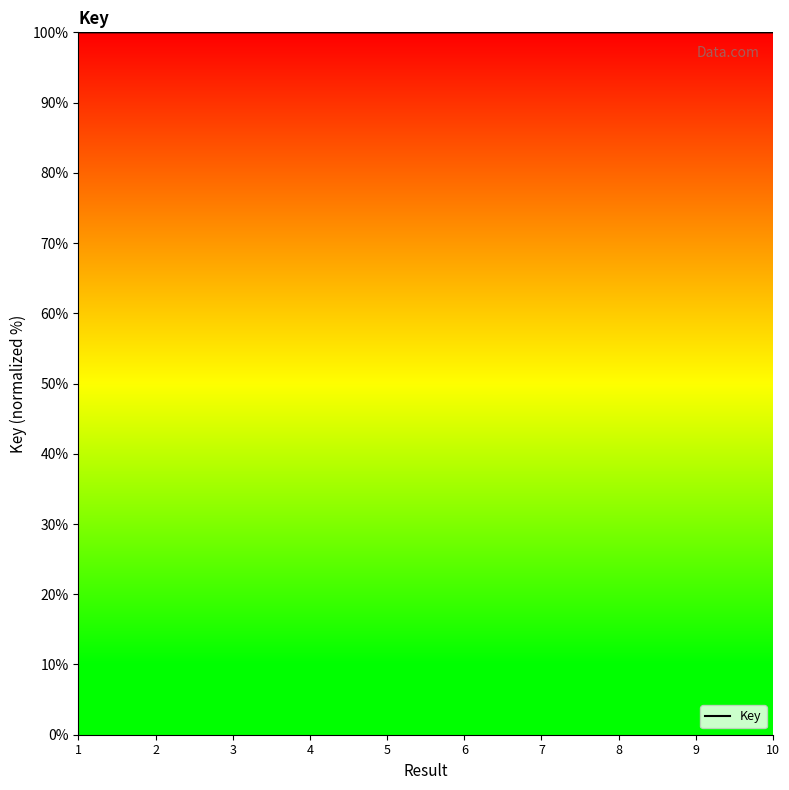

Is it true that the value at 10 is 100.0?

True